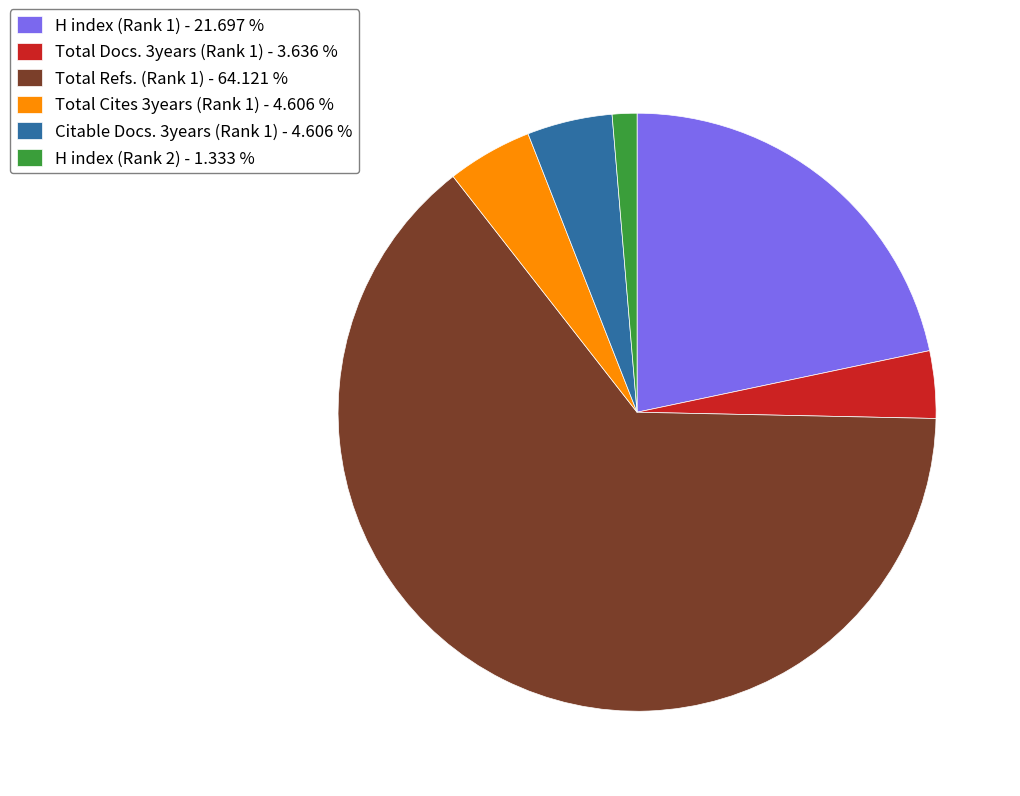

How many segments does this pie chart have?

6